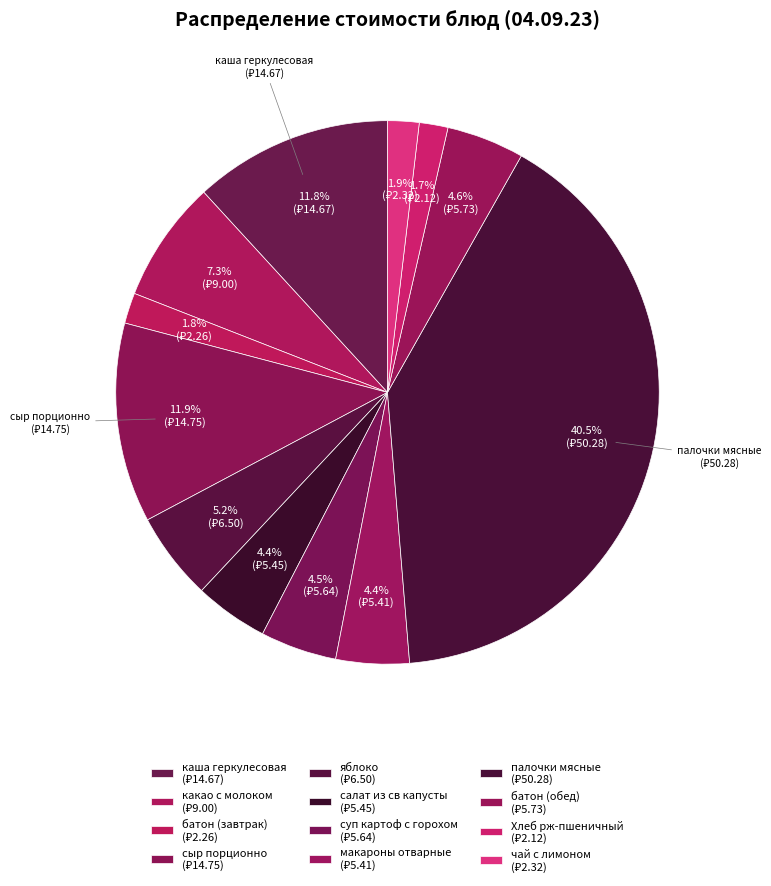

What is the smallest slice in the pie chart?

Хлеб рж-пшеничный